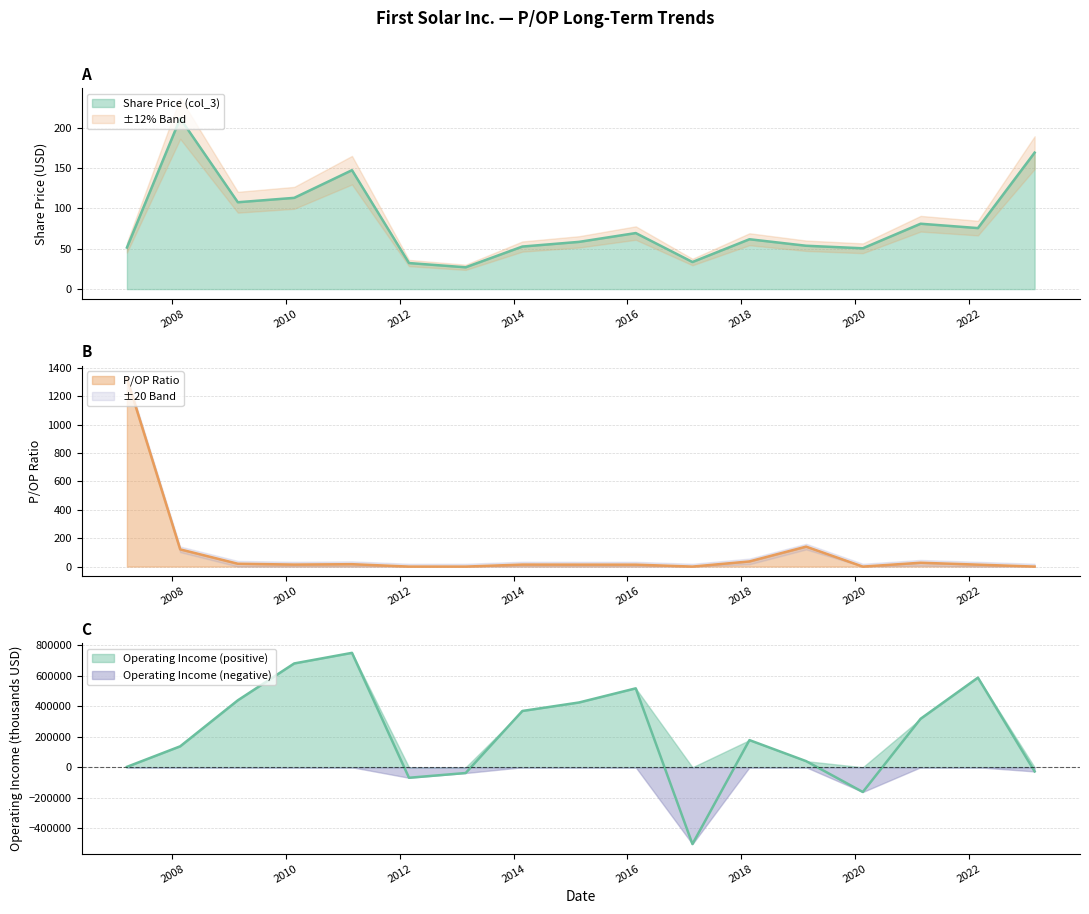

What is the label of the 16th point from the right?

2008-02-21